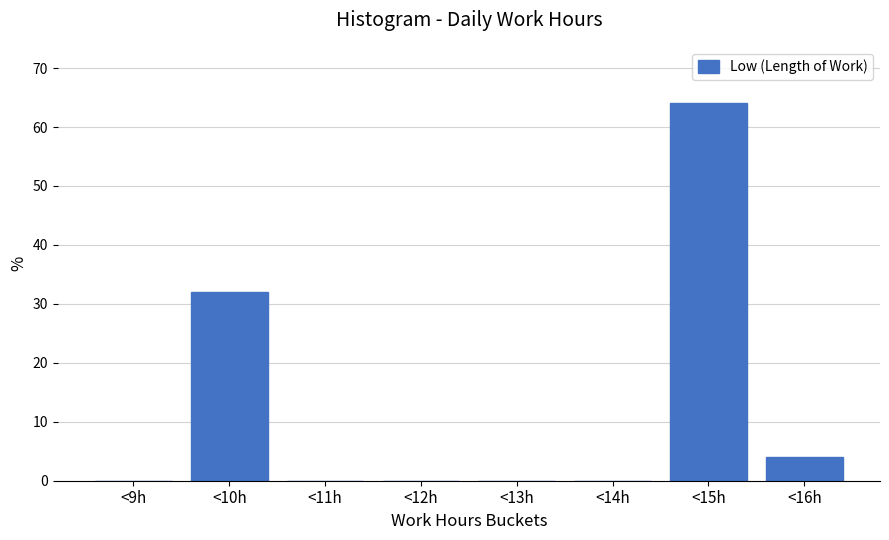

Reading right to left, extract all data points from this chart.

<16h=4	<15h=64	<14h=0	<13h=0	<12h=0	<11h=0	<10h=32	<9h=0